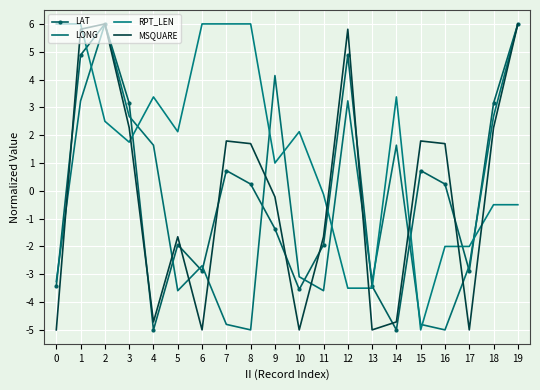

The RPT_LEN series shows 2.4 at 6. True or false?

False